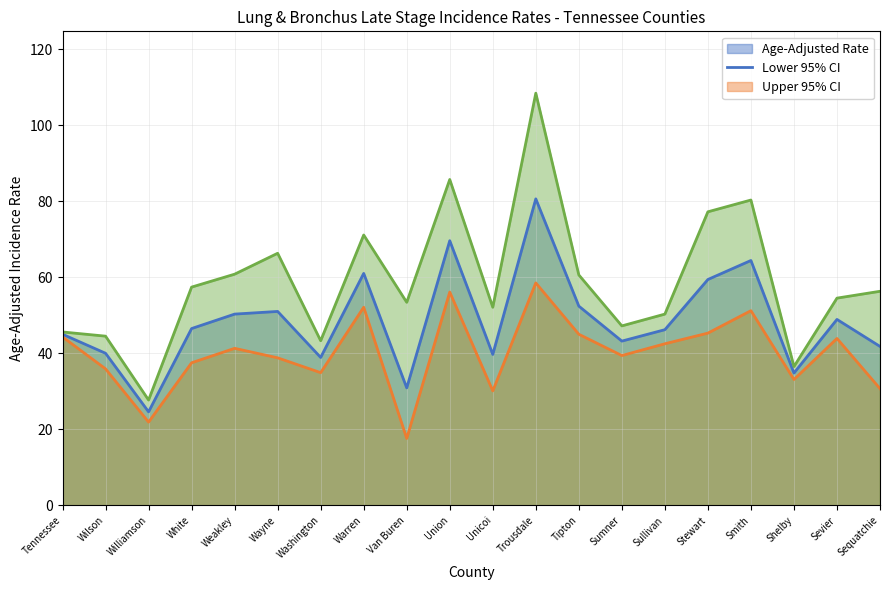

What are all the series names shown in the legend?

Age-Adjusted Rate, Lower 95% CI, Upper 95% CI